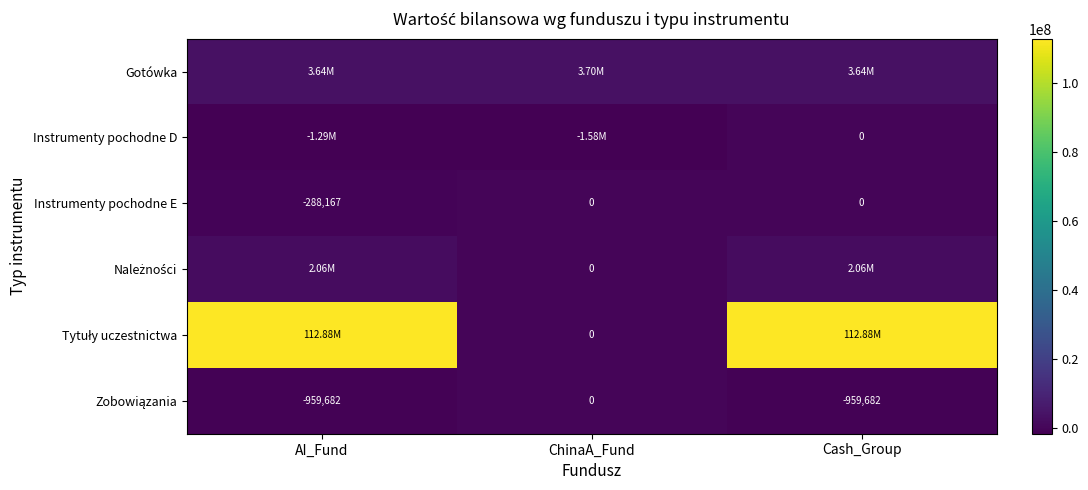

Which series has the largest total across all categories?

Tytuły uczestnictwa